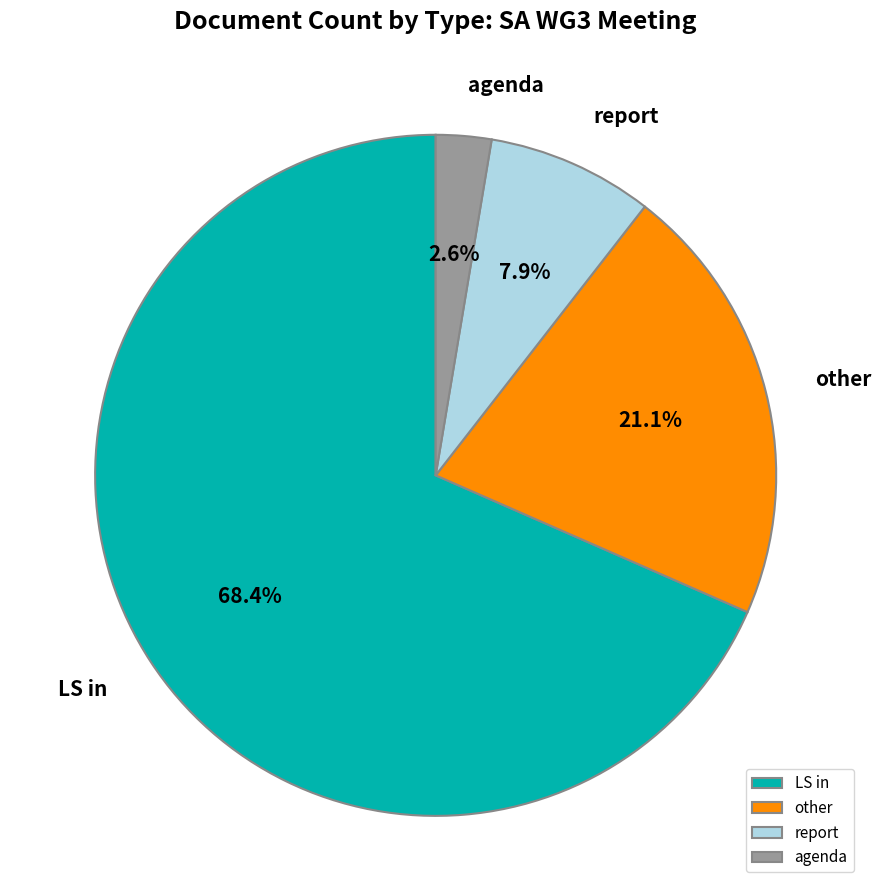

Count the number of slices in the pie.

4